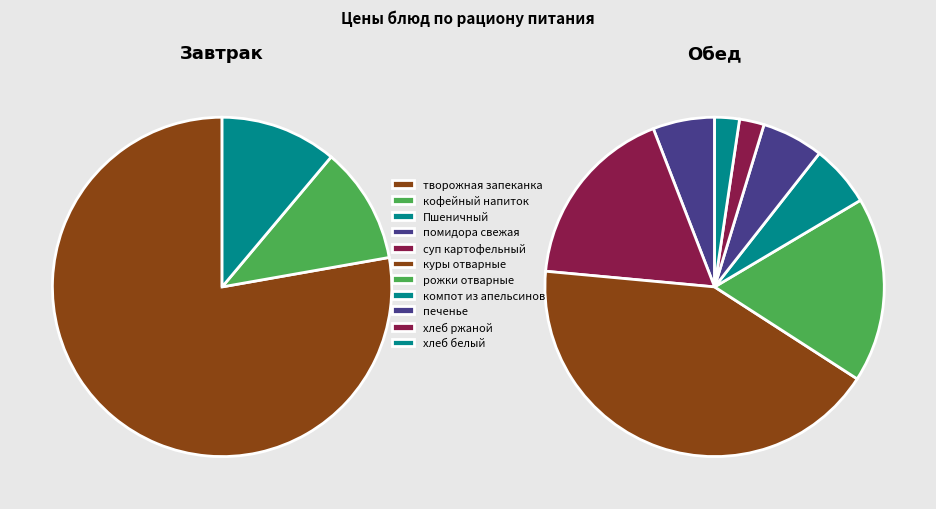

Is it true that суп картофельный is 19% of the pie?

False